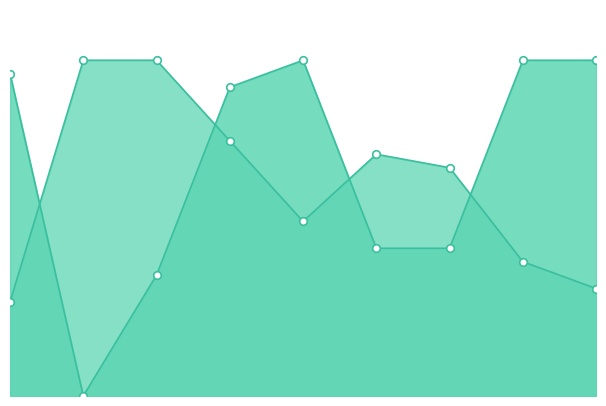

What is the total value across all series at 6?

29